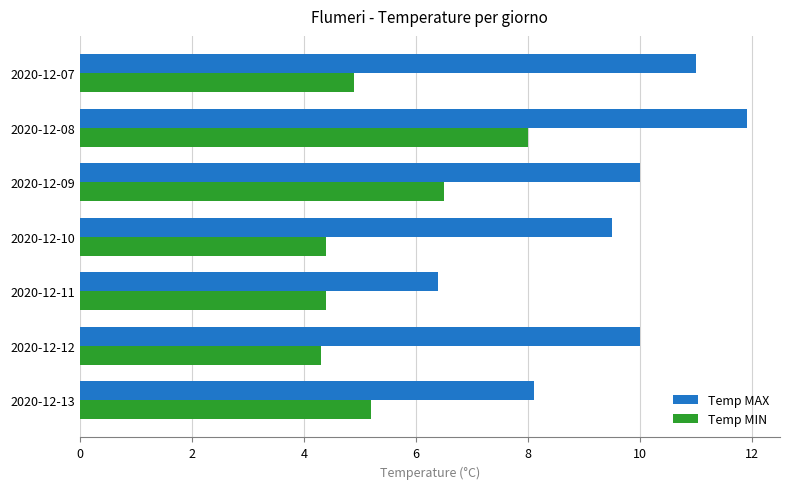

What is the difference between the maximum and minimum values in the Temp MIN series?

3.7